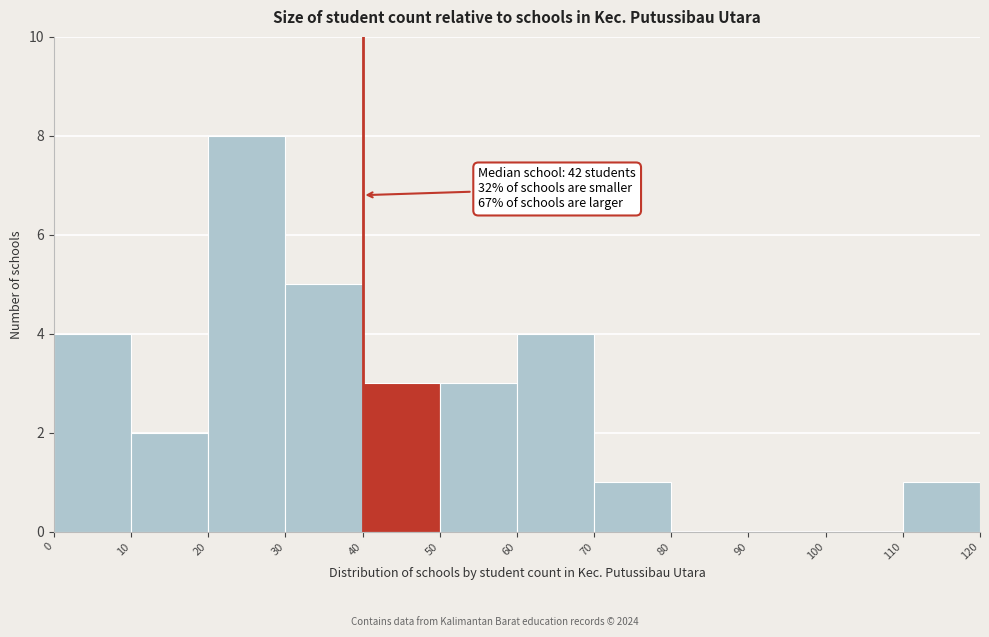

Which range on the x-axis has the tallest bar?

20 to 30